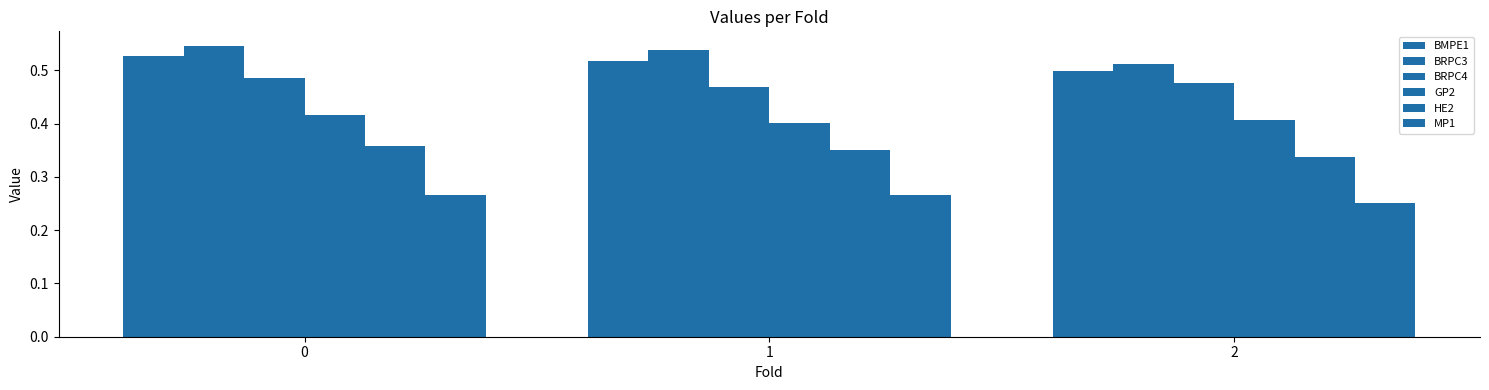

Read the BMPE1 value at 0.

0.5